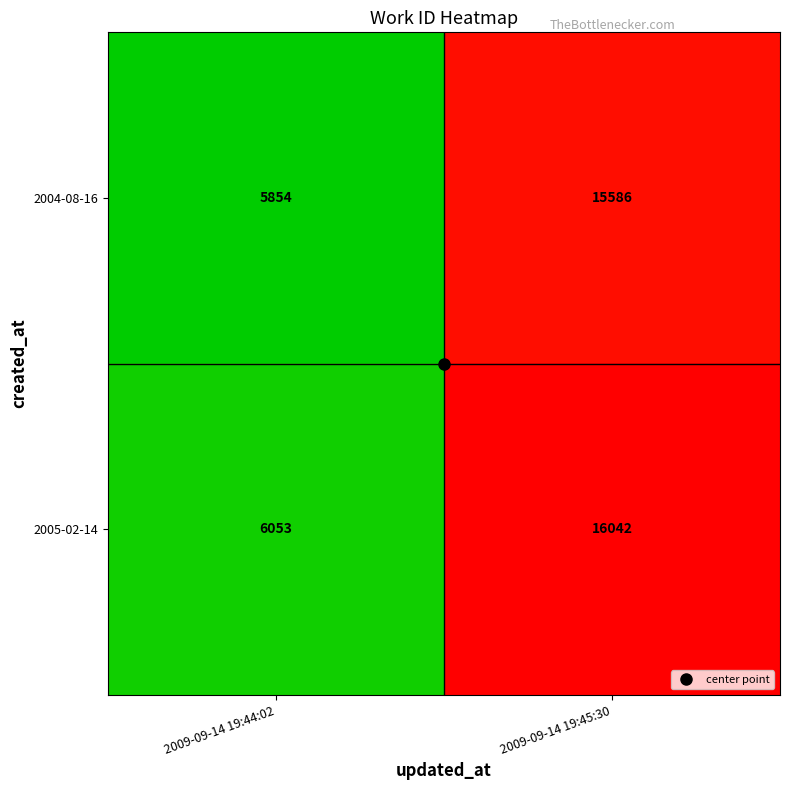

What is the maximum value for 2005-02-14?

16042